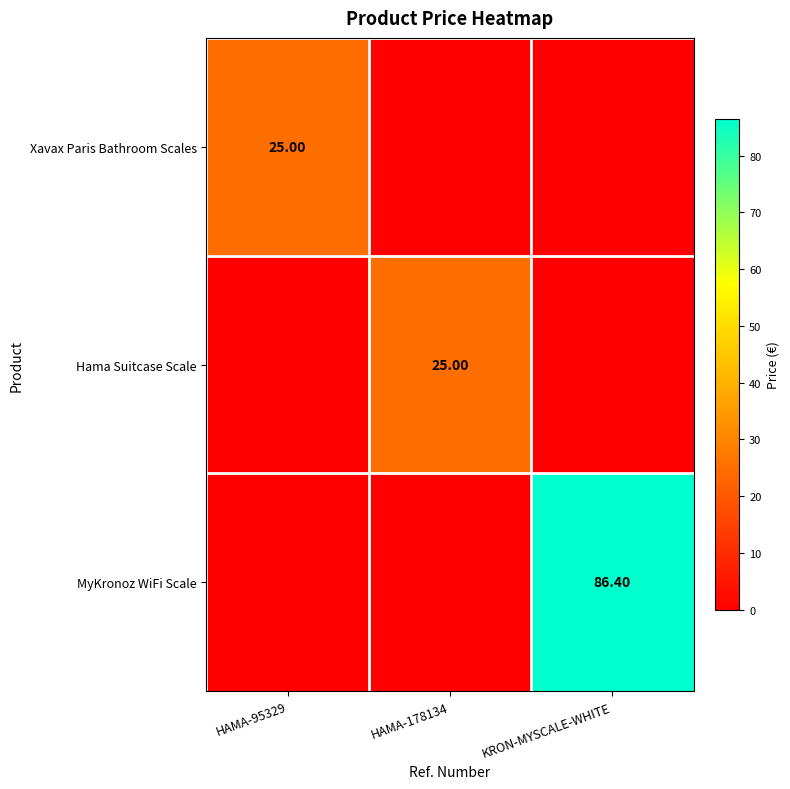

What is the difference between the maximum and minimum values in the Xavax Paris Bathroom Scales series?

25.0